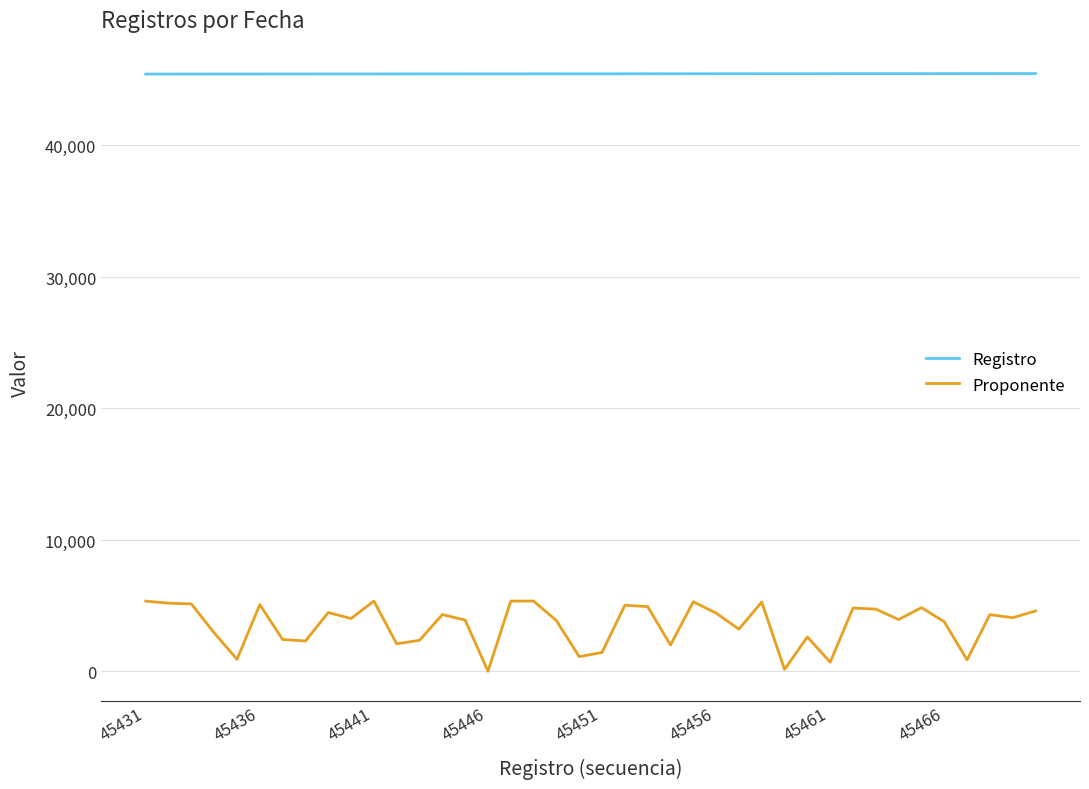

How many values in the Registro series are below 45451?

20